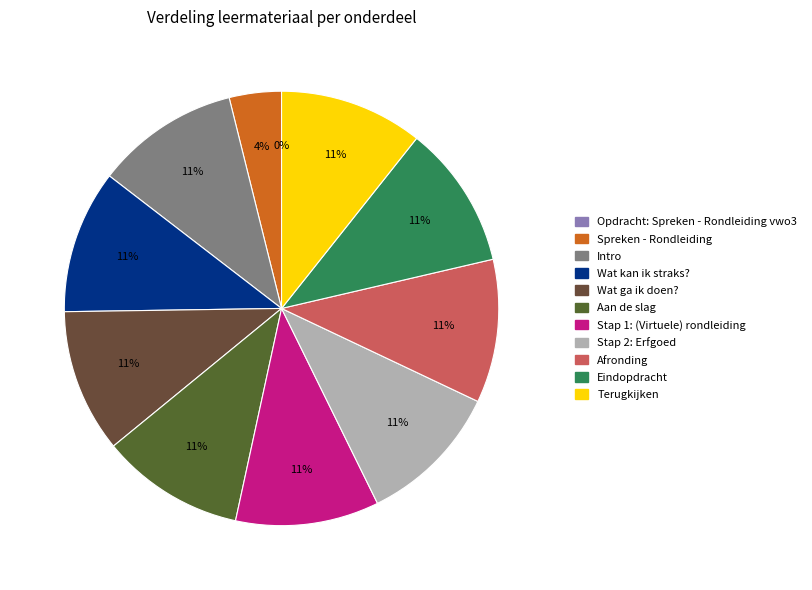

Rank the categories by value from lowest to highest.

Opdracht: Spreken - Rondleiding vwo3, Spreken - Rondleiding, Intro, Wat kan ik straks?, Wat ga ik doen?, Aan de slag, Stap 1: (Virtuele) rondleiding, Stap 2: Erfgoed, Afronding, Eindopdracht, Terugkijken